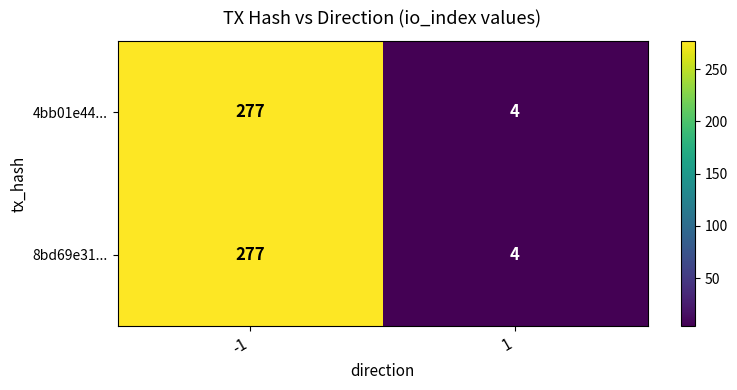

What is the smallest value displayed?

4